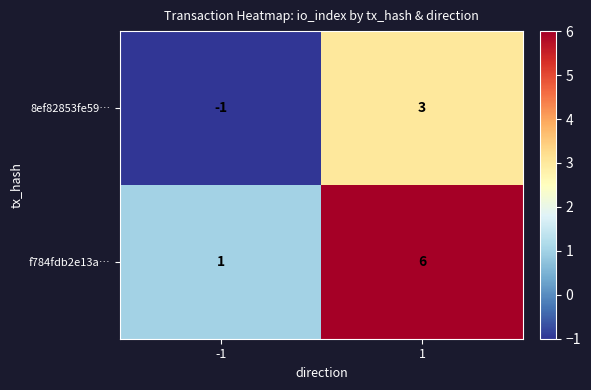

Rank the series by their maximum value, from highest to lowest.

f784fdb2e13a…, 8ef82853fe59…